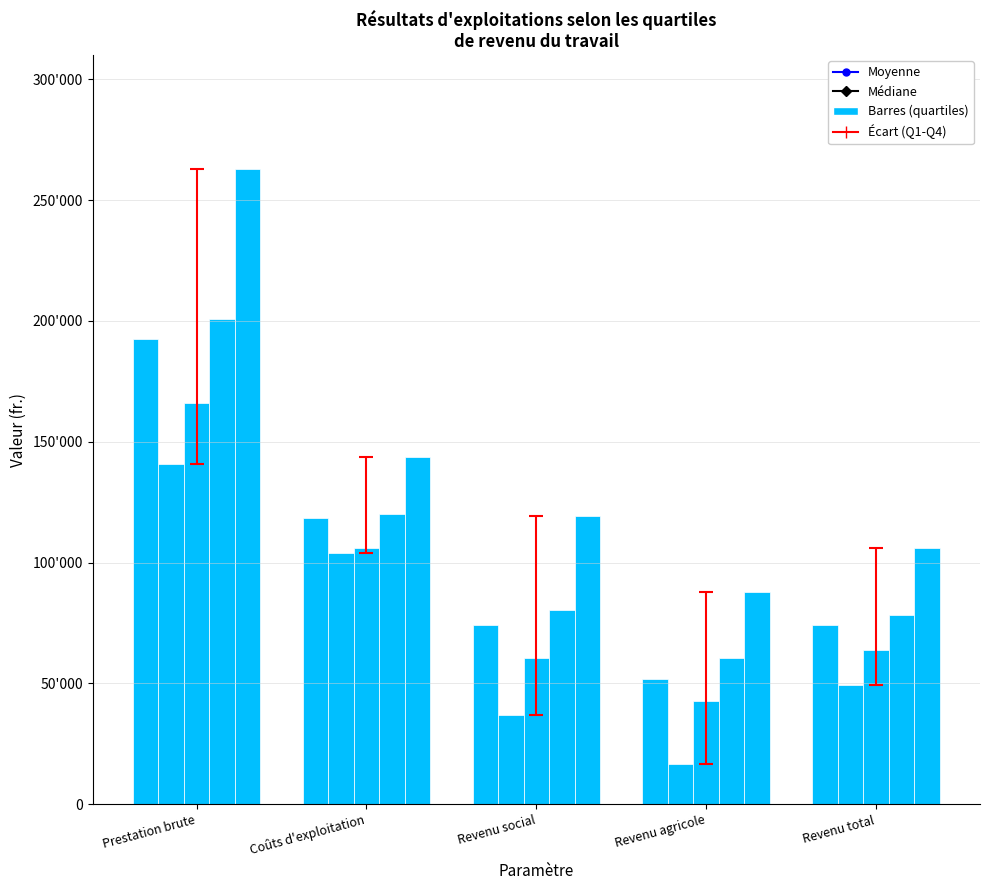

Are the bars grouped side by side (vs. stacked)?

Yes